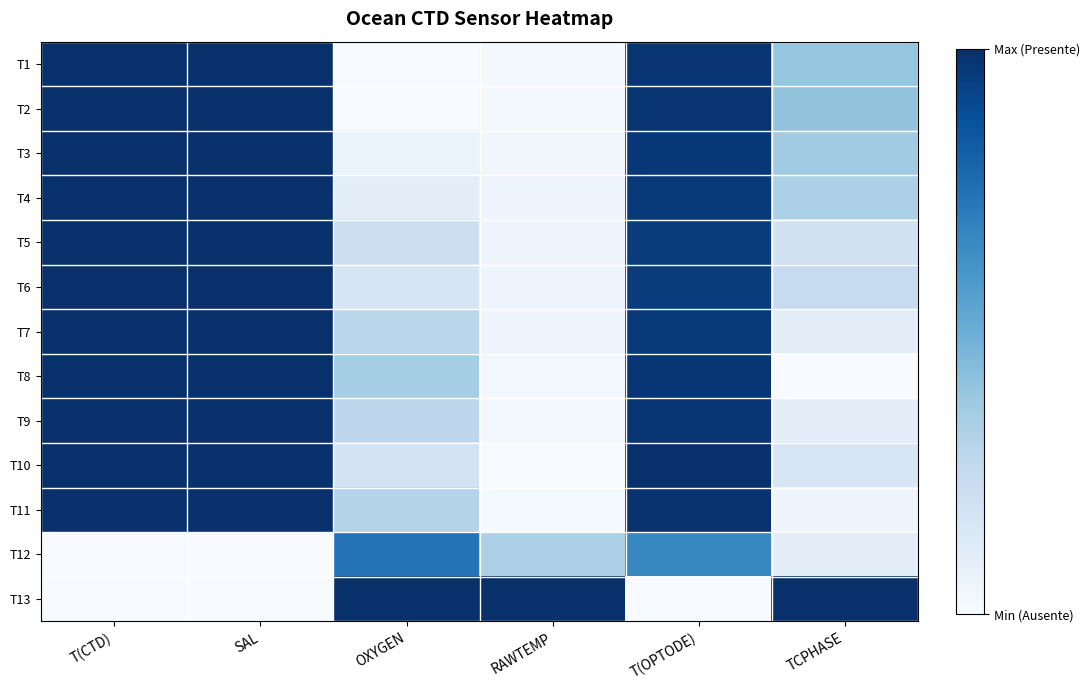

List the series in order of their peak value, lowest first.

T12, T7, T8, T5, T6, T4, T9, T3, T2, T1, T10, T11, T13